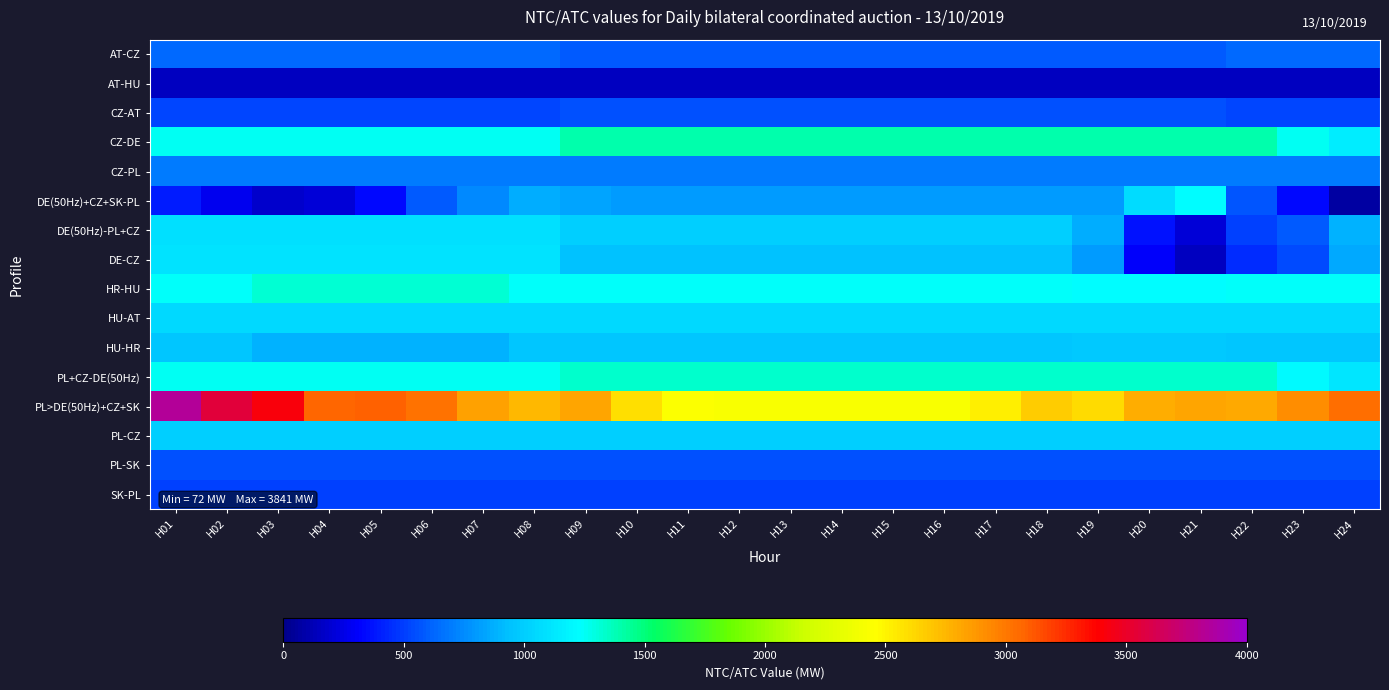

What is the maximum value shown in the chart?

3841